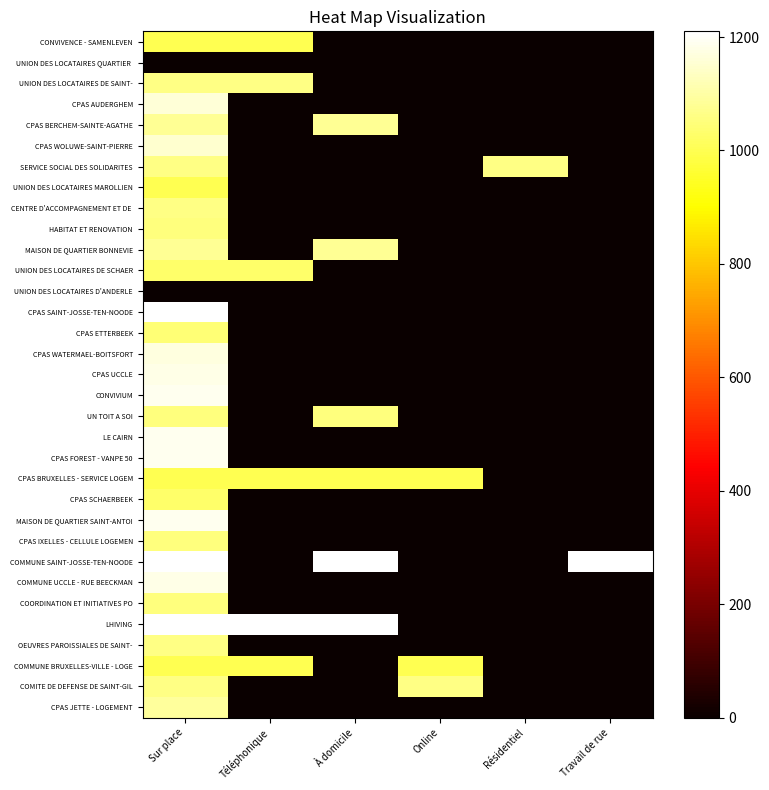

Rank the series by their maximum value, from highest to lowest.

CPAS SAINT-JOSSE-TEN-NOODE, COMMUNE SAINT-JOSSE-TEN-NOODE, LHIVING, CONVIVIUM, LE CAIRN, CPAS FOREST - VANPE 50, MAISON DE QUARTIER SAINT-ANTOI, CPAS UCCLE, COMMUNE UCCLE - RUE BEECKMAN, CPAS WATERMAEL-BOITSFORT, CPAS AUDERGHEM, CPAS WOLUWE-SAINT-PIERRE, CPAS JETTE - LOGEMENT, CPAS BERCHEM-SAINTE-AGATHE, MAISON DE QUARTIER BONNEVIE, UNION DES LOCATAIRES DE SAINT-, SERVICE SOCIAL DES SOLIDARITES, CENTRE D'ACCOMPAGNEMENT ET DE, OEUVRES PAROISSIALES DE SAINT-, COMITE DE DEFENSE DE SAINT-GIL, HABITAT ET RENOVATION, UN TOIT A SOI, CPAS IXELLES - CELLULE LOGEMEN, COORDINATION ET INITIATIVES PO, CPAS ETTERBEEK, UNION DES LOCATAIRES DE SCHAER, CPAS SCHAERBEEK, CONVIVENCE - SAMENLEVEN, UNION DES LOCATAIRES MAROLLIEN, CPAS BRUXELLES - SERVICE LOGEM, COMMUNE BRUXELLES-VILLE - LOGE, UNION DES LOCATAIRES QUARTIER, UNION DES LOCATAIRES D'ANDERLE